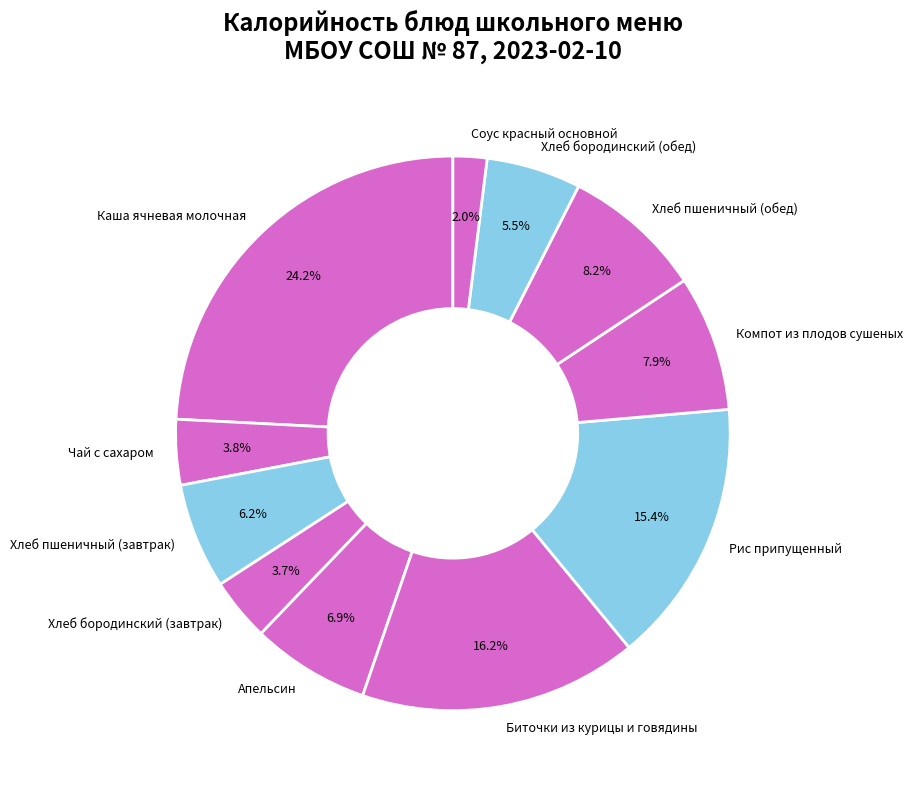

How many slices are in this pie chart?

11